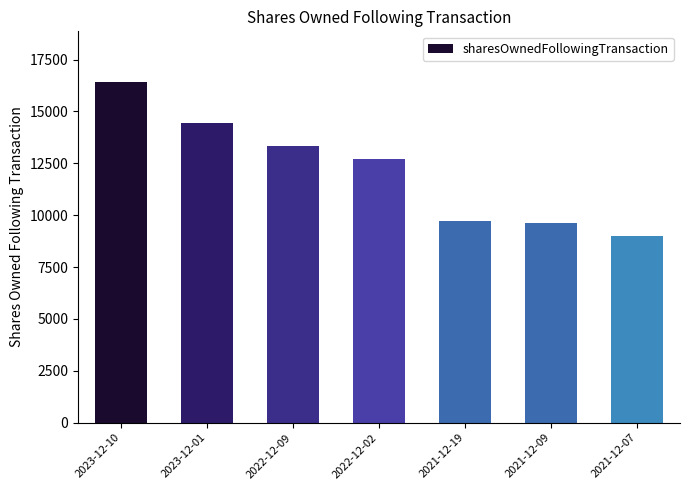

What is the average value?

12175